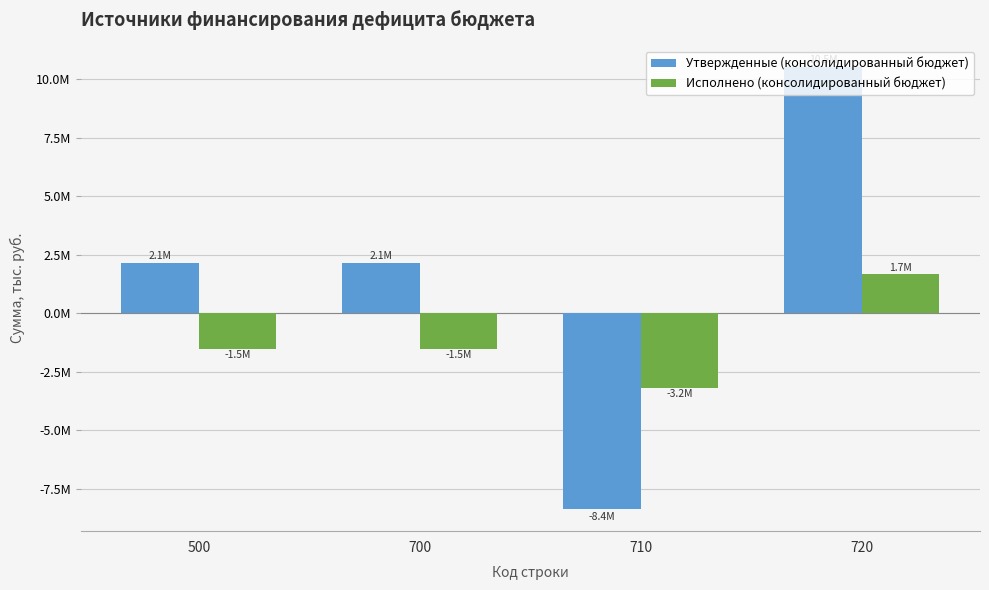

The Утвержденные (консолидированный бюджет) series shows 10488035.1 at 720. True or false?

True